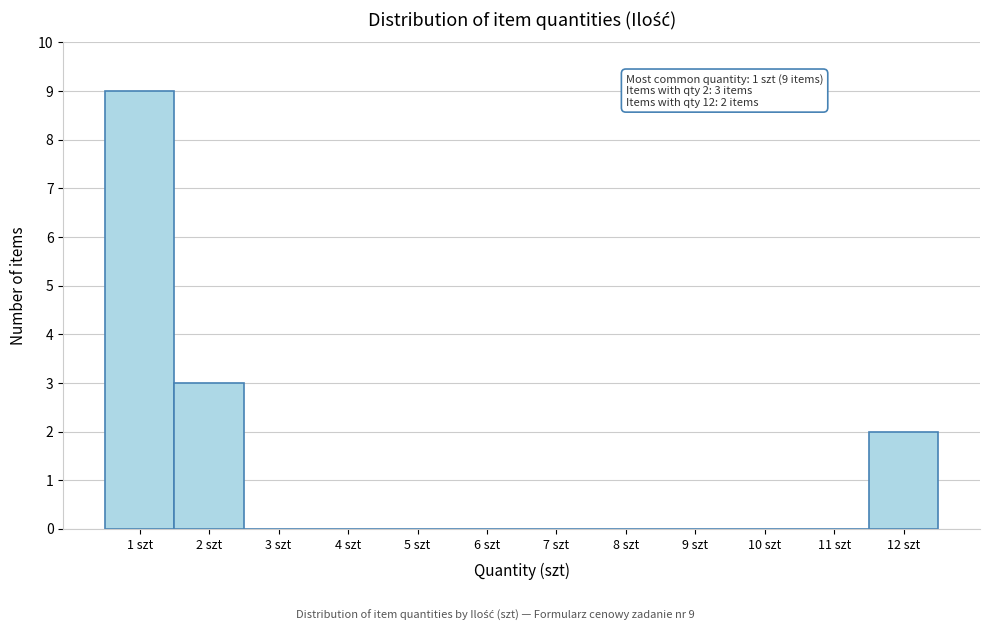

Which range on the x-axis has the tallest bar?

0.5 to 1.5